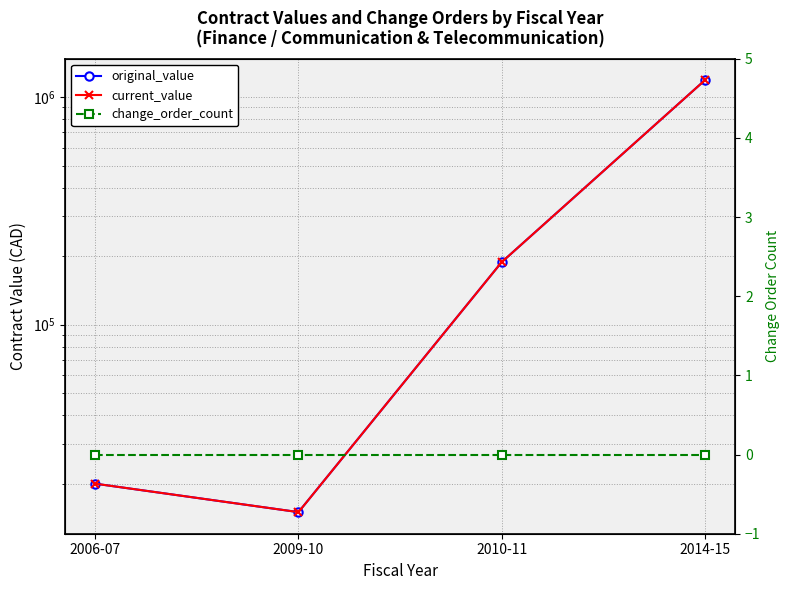

True or false: original_value and current_value intersect in this chart.

False